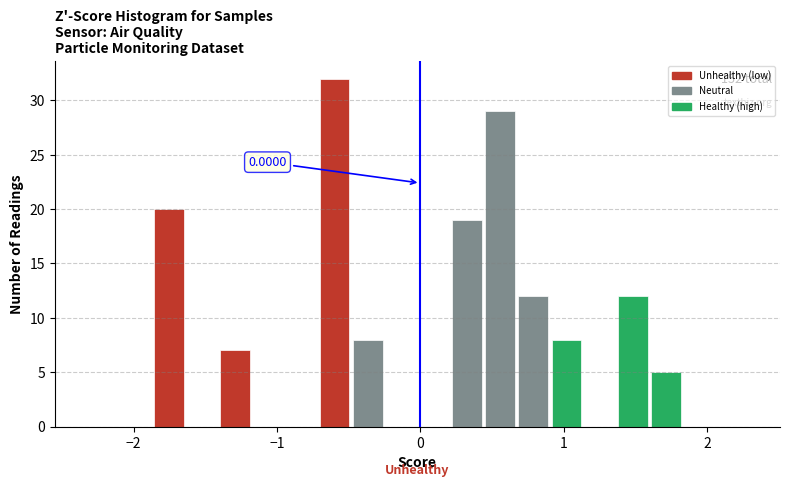

Around what value on the x-axis is the tallest bar? Give the approximate position of its centre, as read against the axis.

-0.6